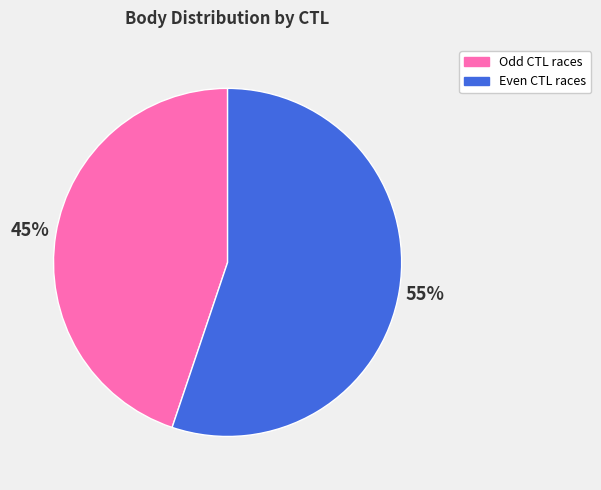

To the nearest percent, what percentage of the pie is Even CTL races?

55%